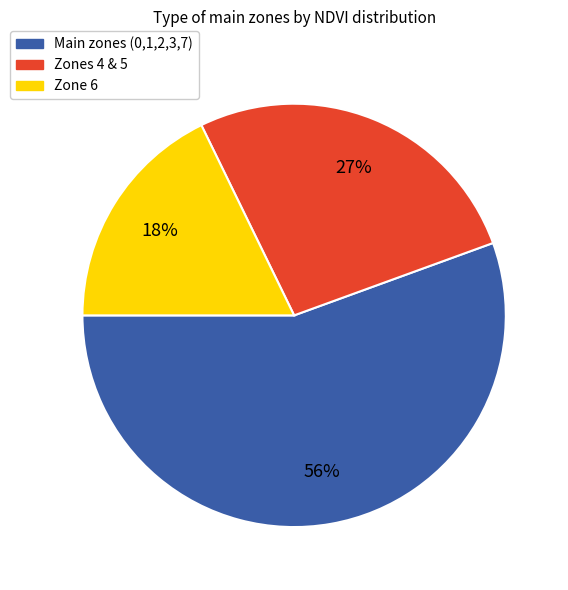

To the nearest percent, what is the difference between the largest and smallest slice percentages?

38%